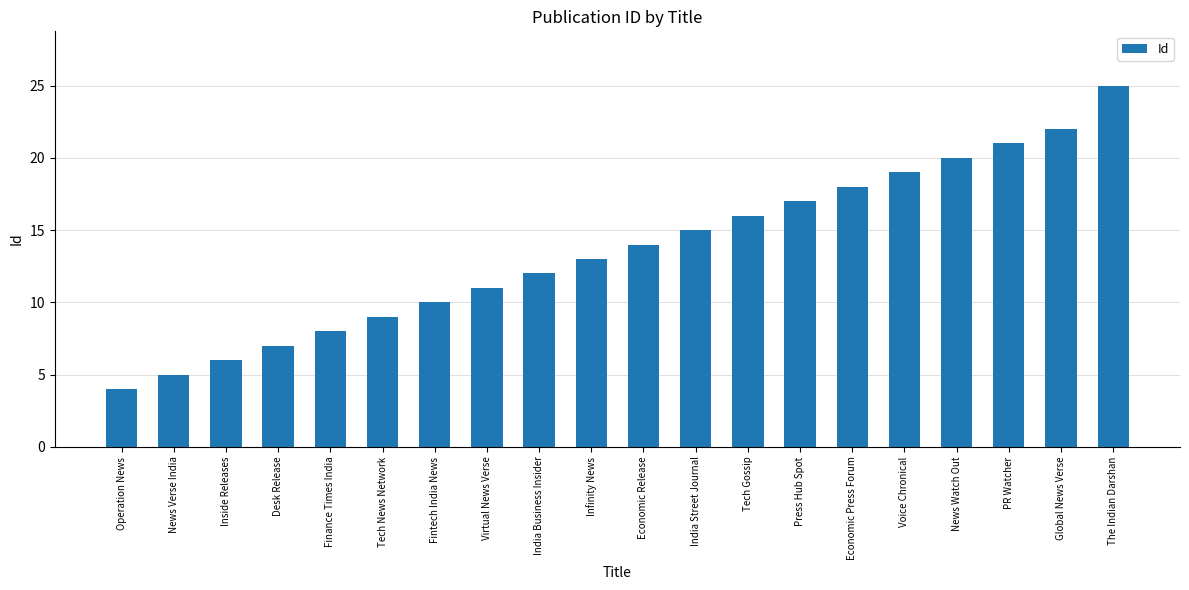

What position from the left is Economic Release?

11